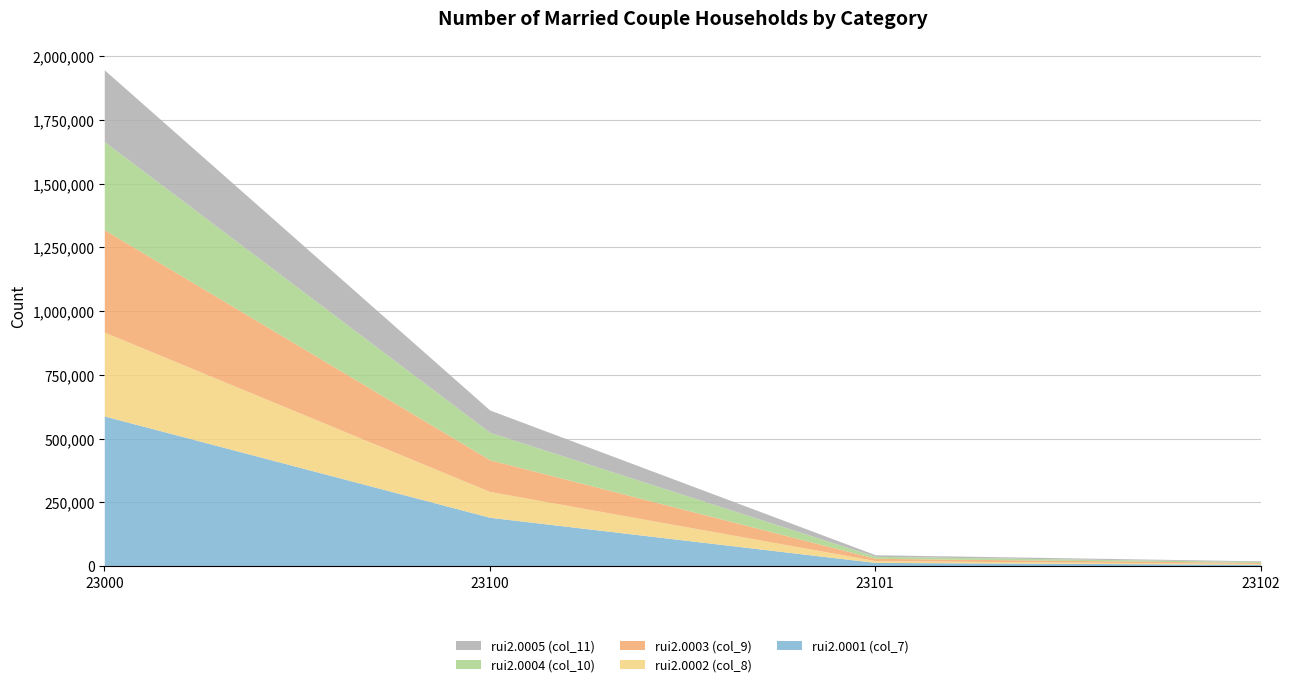

True or false: rui2.0001 (col_7) has more than 1 interior local peaks.

False